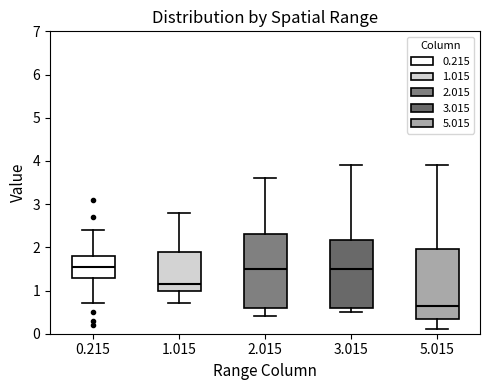

Reading left to right, read every box against the y-axis: the position of its median line, the range the box covers, and the ends of its whiskers. The values are not printed on the chart, so give them approximately, as read against the axis.

0.215: median 1.6, box 1.3 to 1.8, whiskers 0.7 to 2.4
1.015: median 1.2, box 1.0 to 1.9, whiskers 0.7 to 2.8
2.015: median 1.5, box 0.6 to 2.3, whiskers 0.4 to 3.6
3.015: median 1.5, box 0.6 to 2.2, whiskers 0.5 to 3.9
5.015: median 0.7, box 0.4 to 2.0, whiskers 0.1 to 3.9